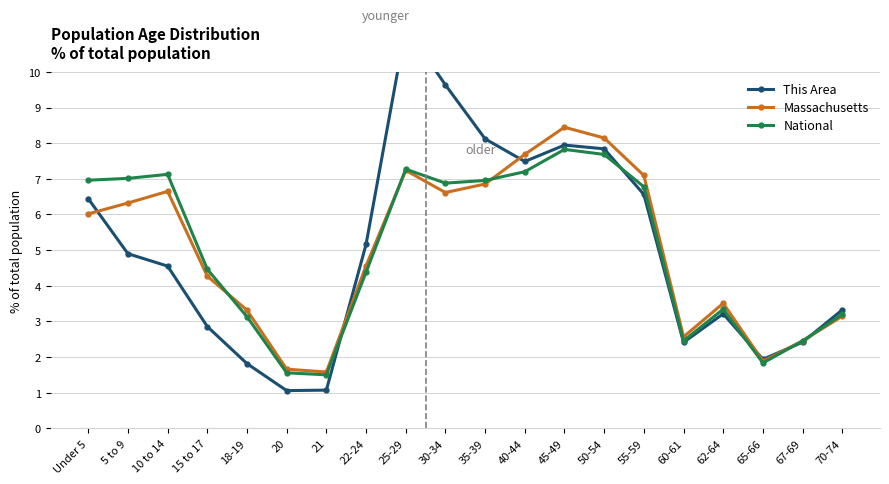

True or false: National has a value of 1.8 at 65-66.

True